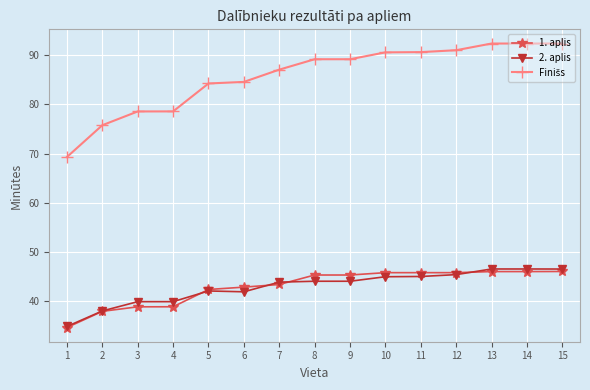

Is it true that 1. aplis equals 82.1 at 11?

False